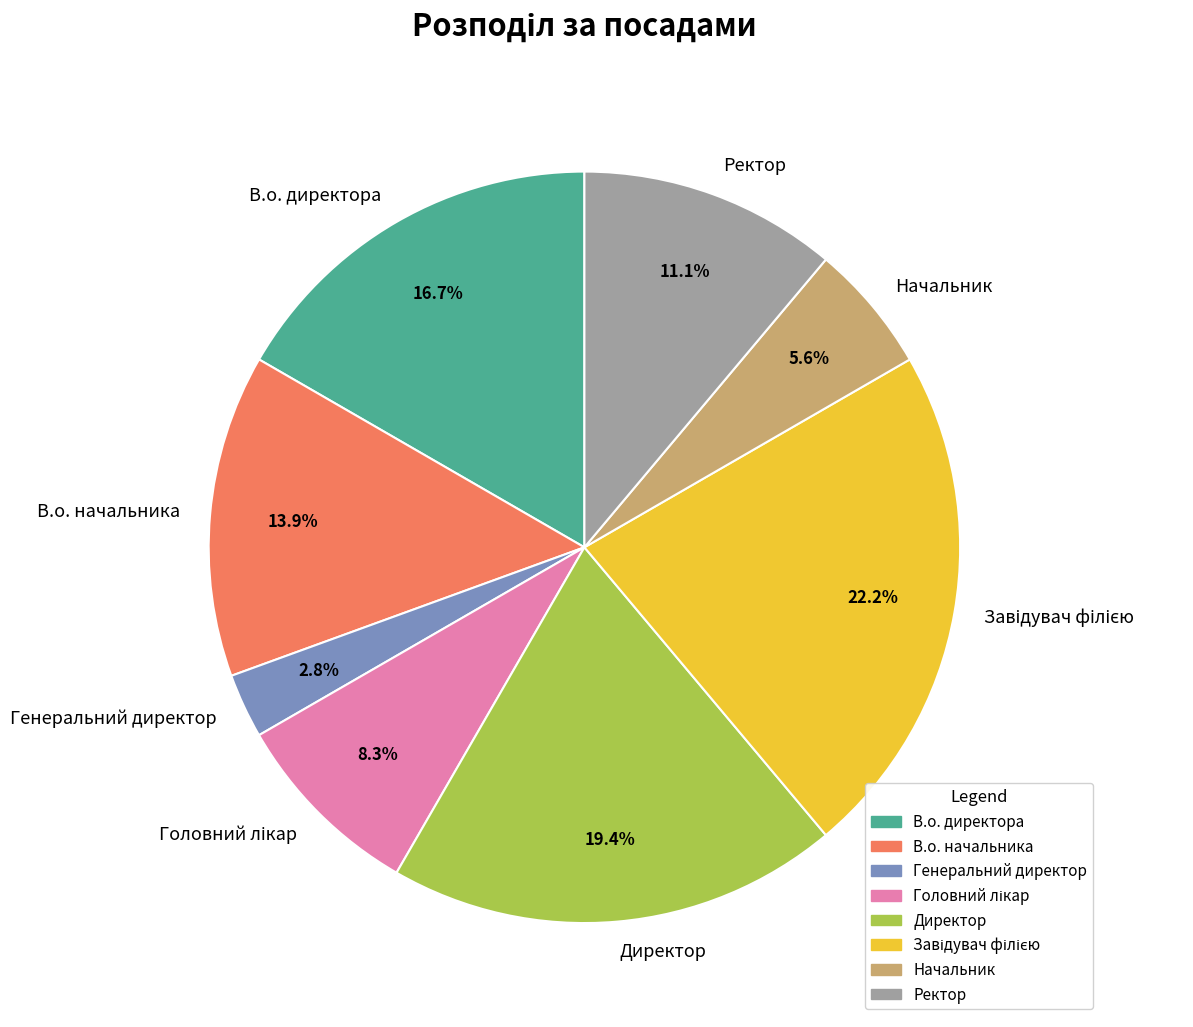

The Генеральний директор slice represents 3% of the pie. True or false?

True